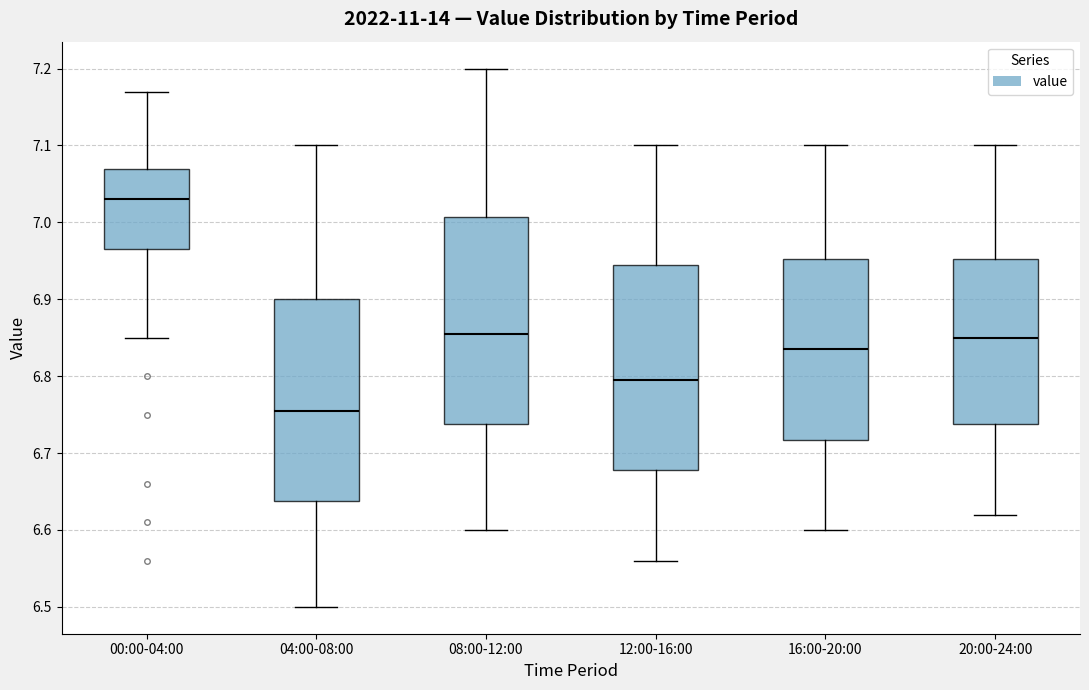

Reading left to right, transcribe this box plot: for each box, give where its median line is, the range the box spans, and where its two whiskers end, as read against the y-axis. The values are not printed on the chart, so give them approximately, as read against the axis.

00:00-04:00: median 7.03, box 6.97 to 7.07, whiskers 6.85 to 7.17
04:00-08:00: median 6.76, box 6.64 to 6.90, whiskers 6.50 to 7.10
08:00-12:00: median 6.86, box 6.74 to 7.01, whiskers 6.60 to 7.20
12:00-16:00: median 6.80, box 6.68 to 6.95, whiskers 6.56 to 7.10
16:00-20:00: median 6.84, box 6.72 to 6.95, whiskers 6.60 to 7.10
20:00-24:00: median 6.85, box 6.74 to 6.95, whiskers 6.62 to 7.10